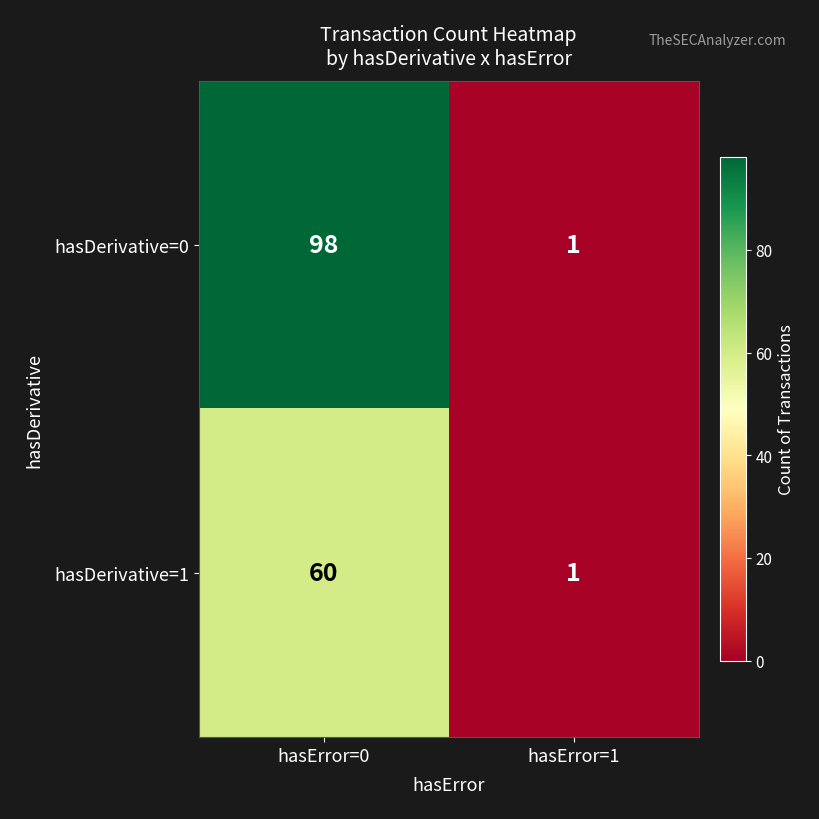

What is the spread (max minus min) of values at hasError=0?

38